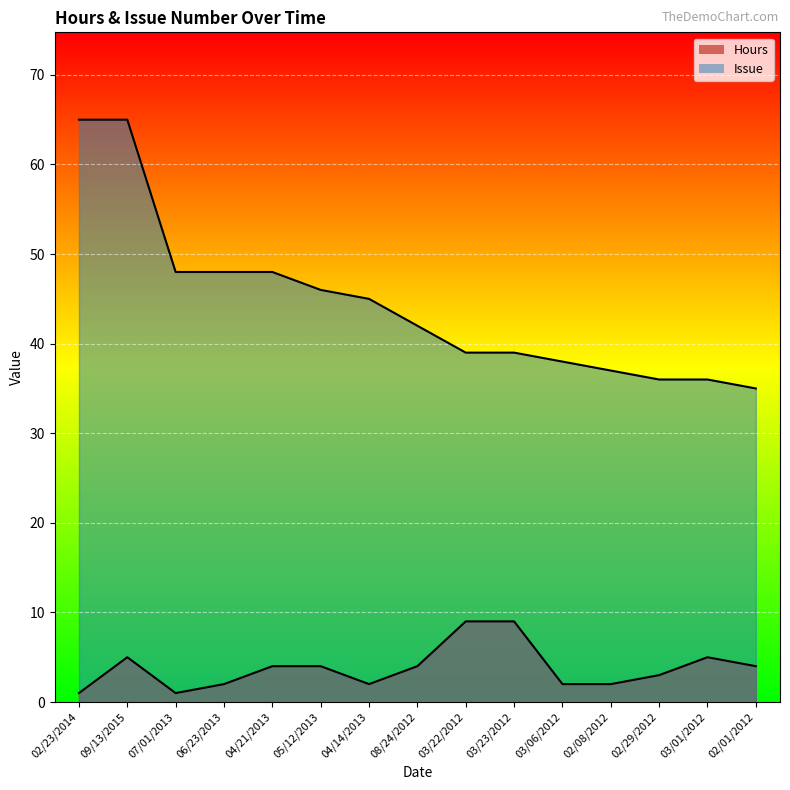

How many categories are shown in the chart?

15